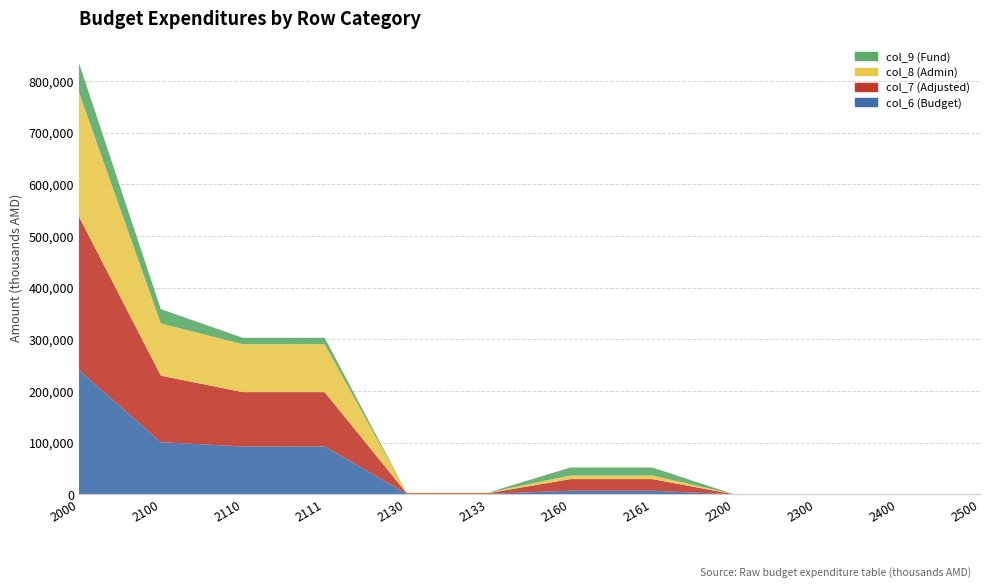

Reading left to right, transcribe all the data shown in this chart.

col_6 (Budget): 2000=240451.2	2100=100906.0	2110=92716.0	2111=92716.0	2130=1200.0	2133=1200.0	2160=6990.0	2161=6990.0	2200=0.0	2300=0.0	2400=0.0	2500=0.0
col_7 (Adjusted): 2000=297319.7	2100=128814.0	2110=105124.0	2111=105124.0	2130=1200.0	2133=1200.0	2160=22490.0	2161=22490.0	2200=0.0	2300=0.0	2400=0.0	2500=0.0
col_8 (Admin): 2000=240451.2	2100=100906.0	2110=92716.0	2111=92716.0	2130=1200.0	2133=1200.0	2160=6990.0	2161=6990.0	2200=0.0	2300=0.0	2400=0.0	2500=0.0
col_9 (Fund): 2000=56868.5	2100=27908.0	2110=12408.0	2111=12408.0	2130=0.0	2133=0.0	2160=15500.0	2161=15500.0	2200=0.0	2300=0.0	2400=0.0	2500=0.0